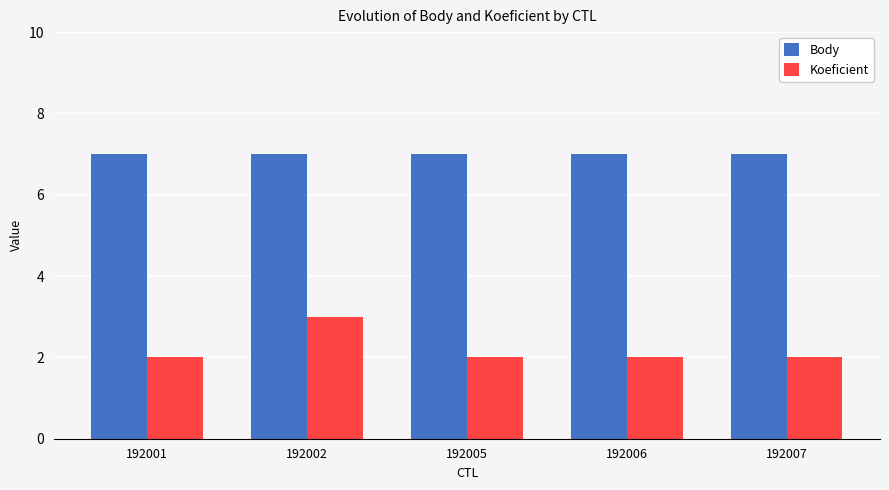

What is the value of the Koeficient bar at the 2nd from the left?

3